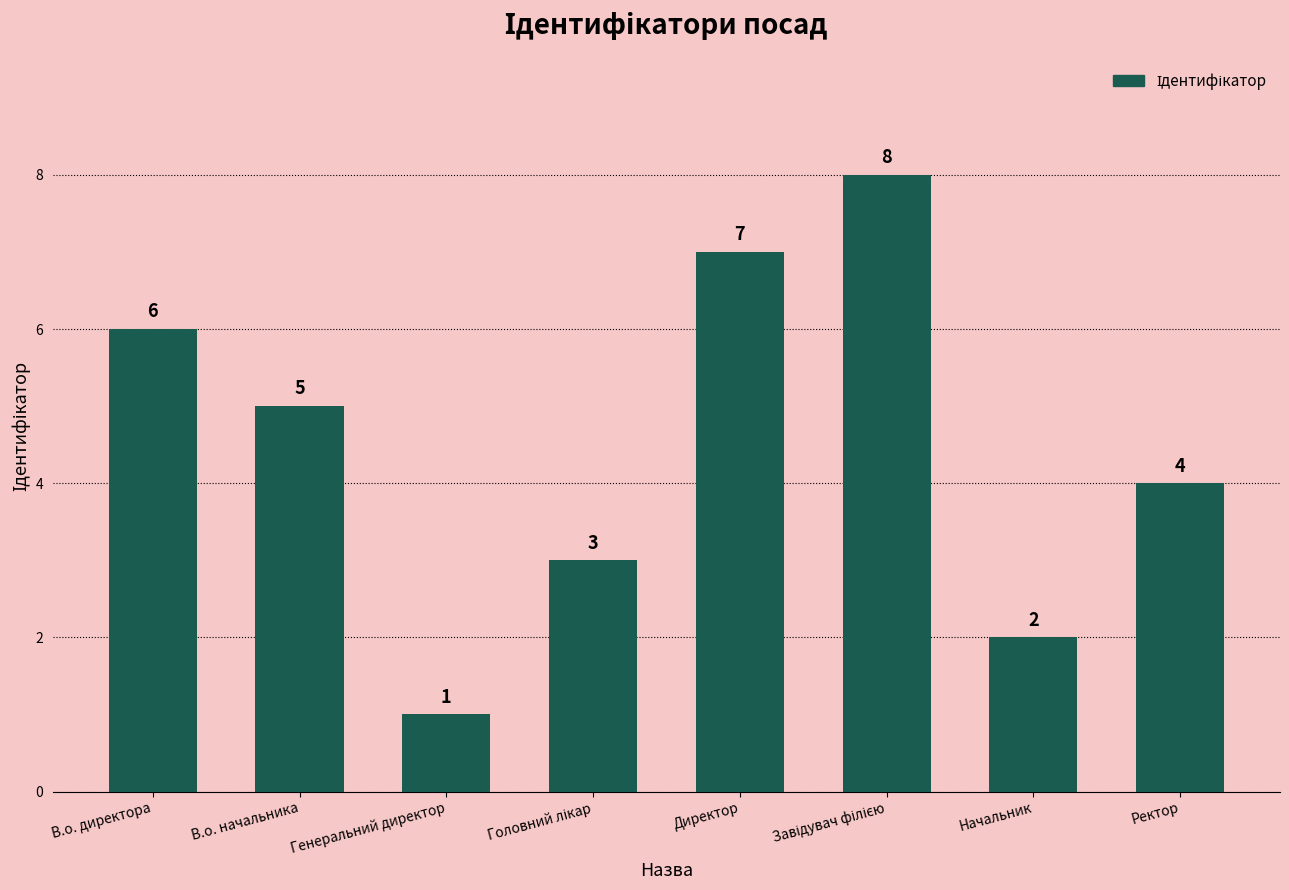

How many bars are there in total?

8